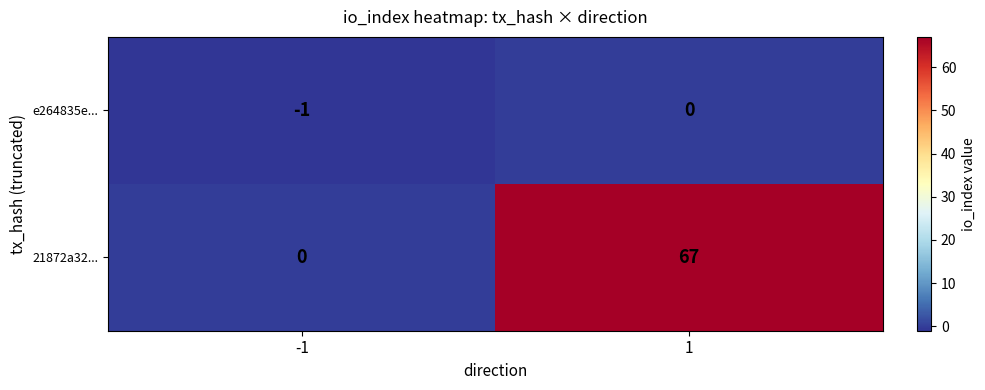

What is the difference between the highest and lowest values at -1?

1